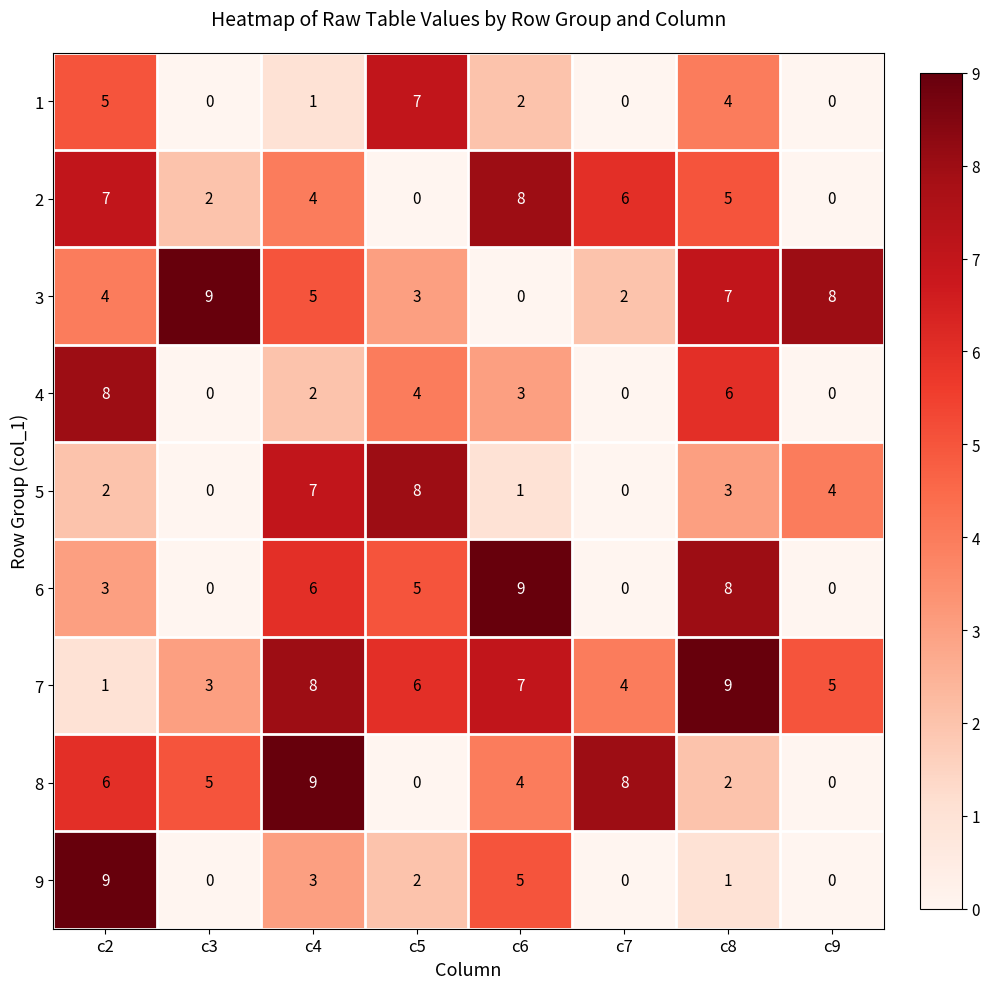

Which series has the largest total across all categories?

7